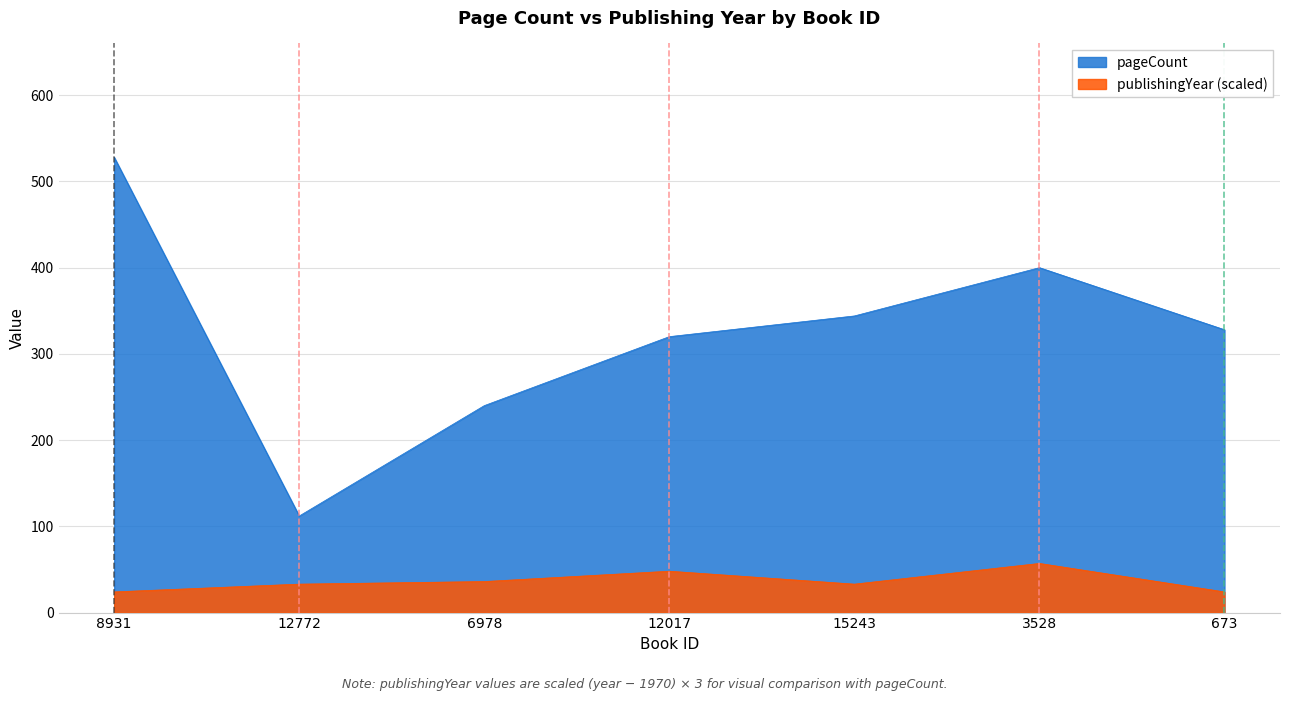

What is the total value across all series at 3528?

457